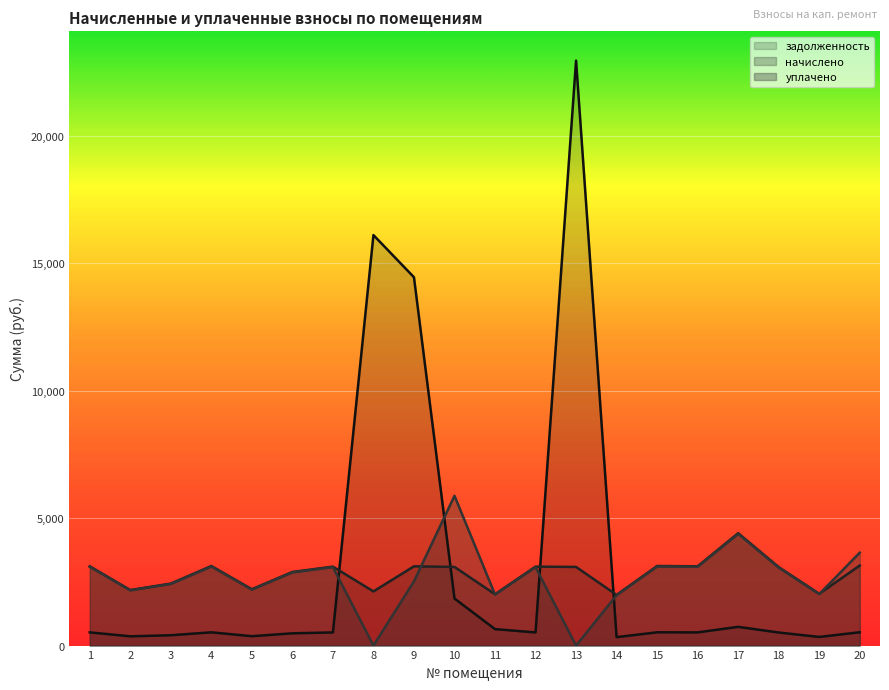

How many lines are shown in the chart?

3